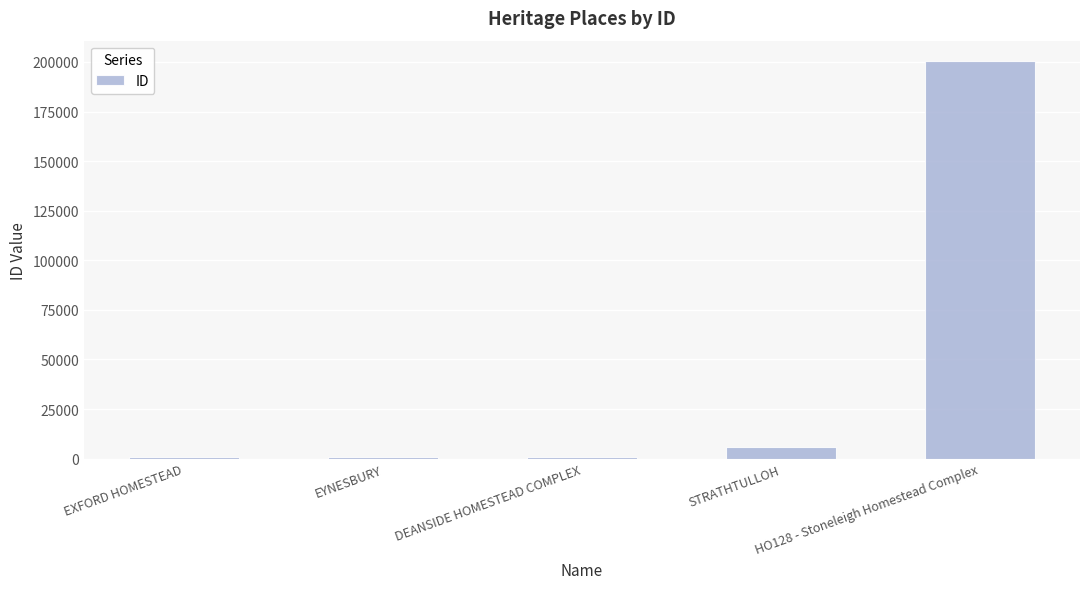

The chart shows a value of 832 at EXFORD HOMESTEAD. True or false?

True